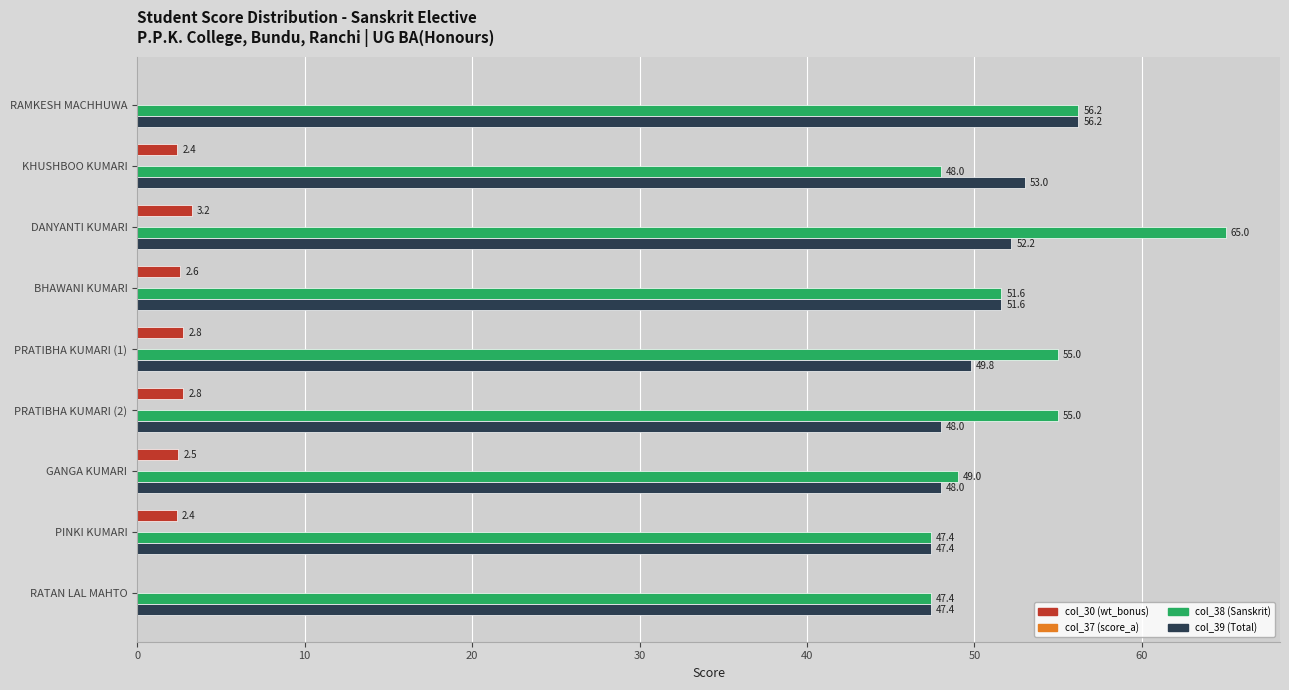

Is it true that col_38 (Sanskrit) equals 79.6 at PINKI KUMARI?

False